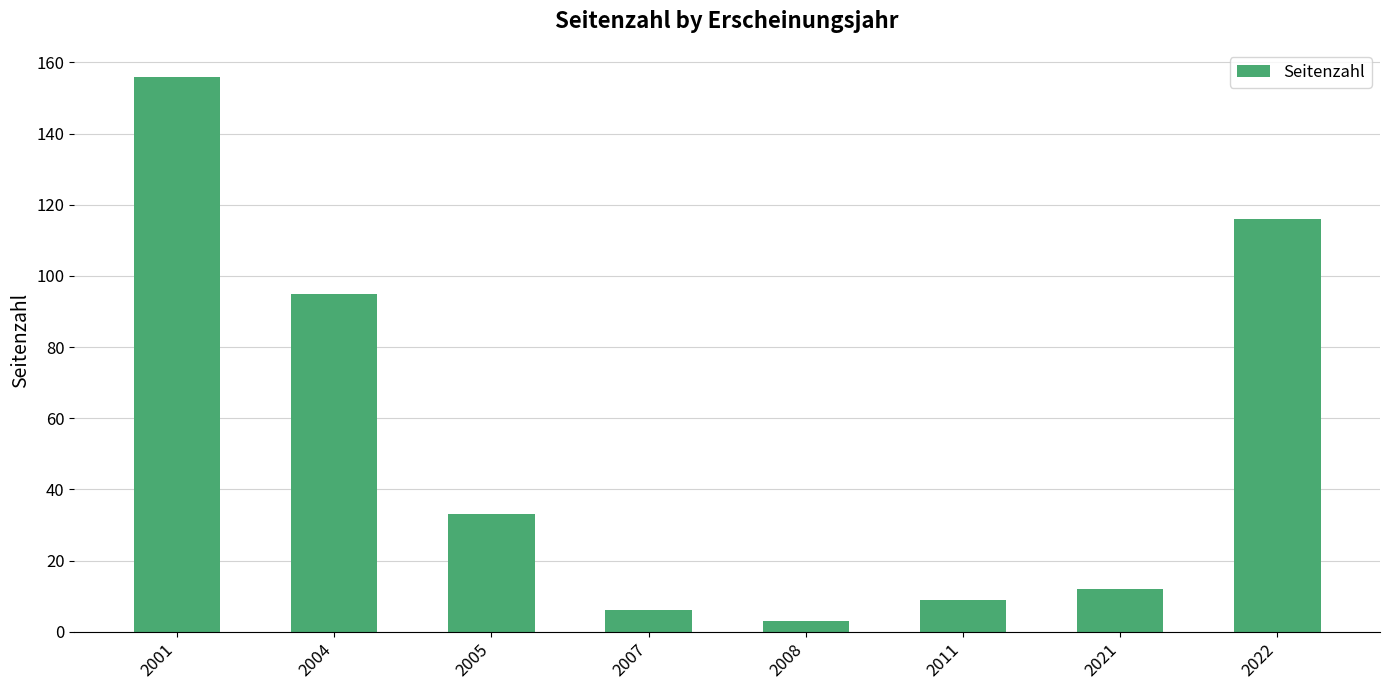

True or false: the data shows 9 at 2011.

True